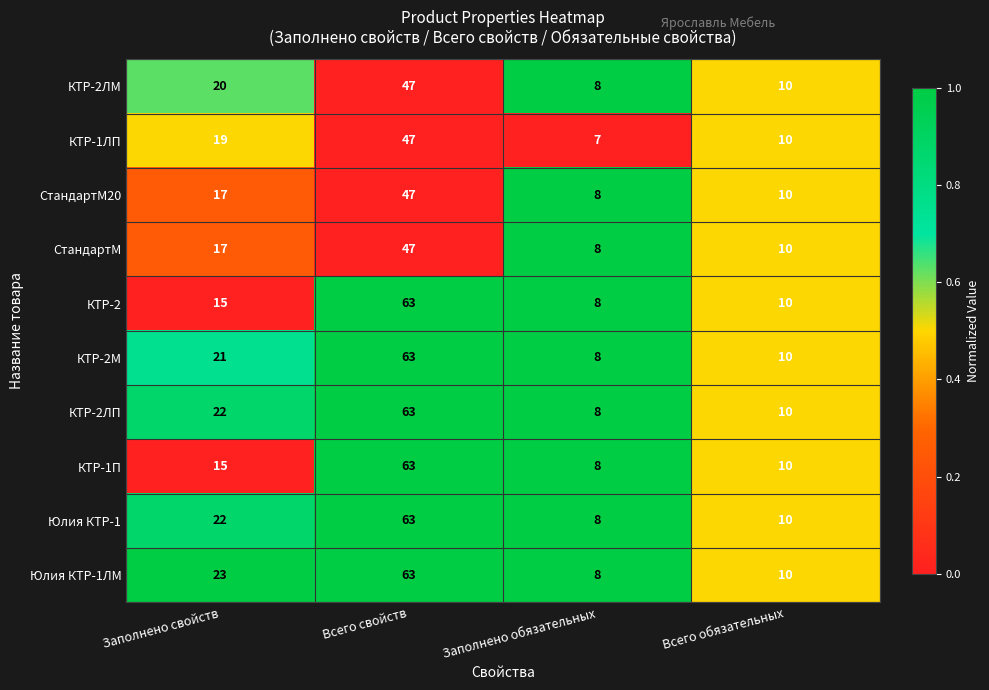

What is the sum of all СтандартМ20 values?

82